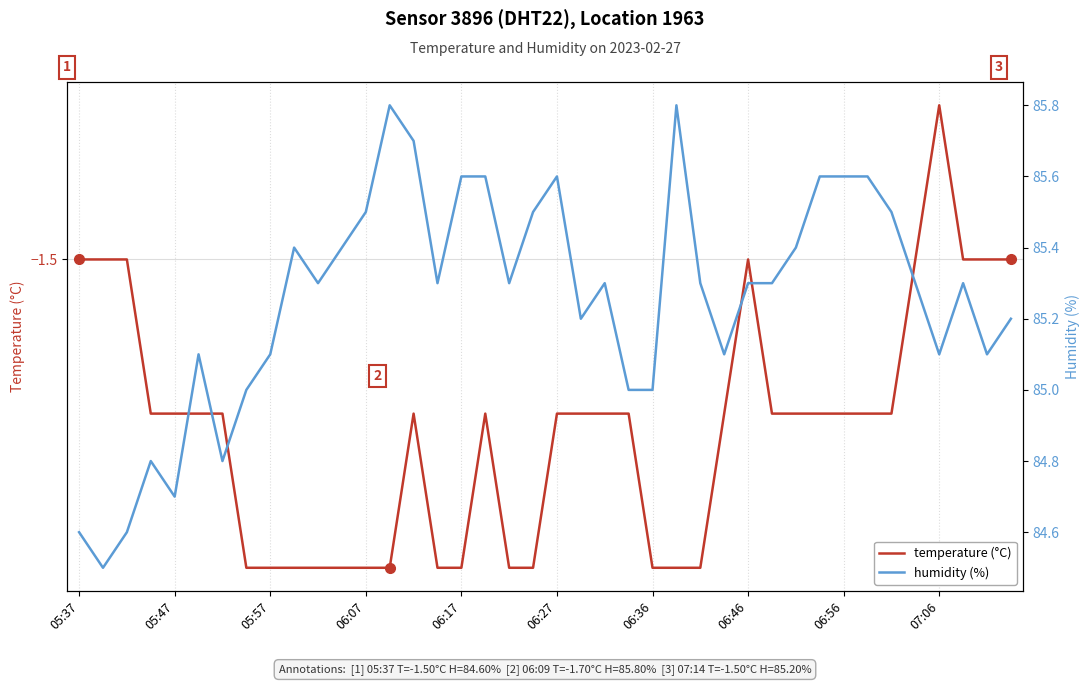

What is the smallest value displayed?

-1.7